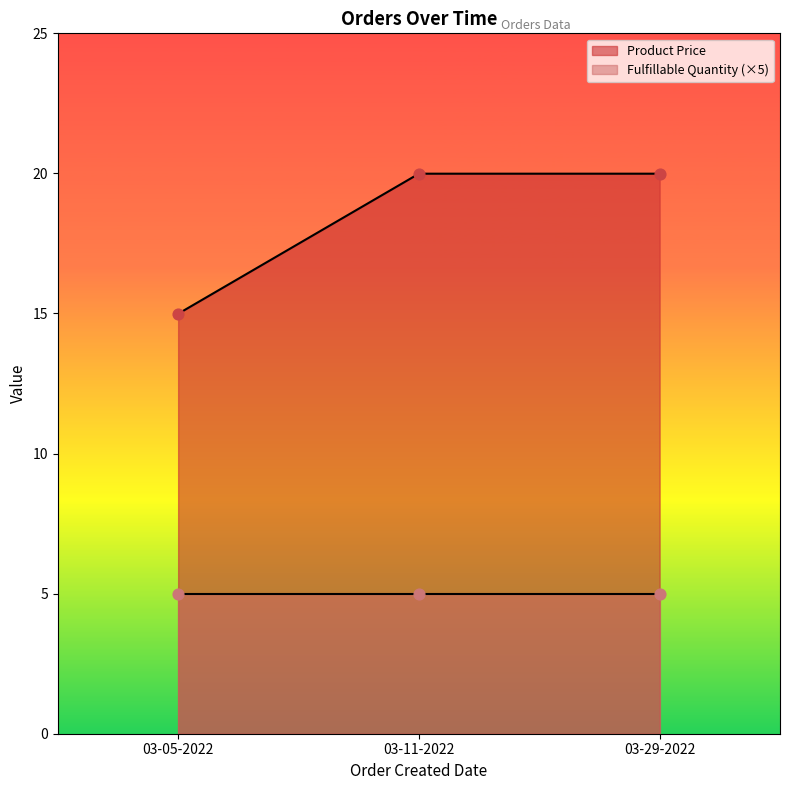

What is the ratio of the value at 03-11-2022 to the value at 03-05-2022?

1.3